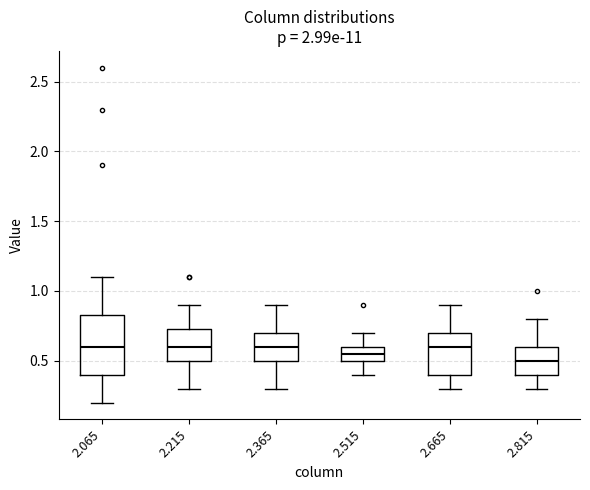

Reading left to right, read every box against the y-axis: the position of its median line, the range the box covers, and the ends of its whiskers. The values are not printed on the chart, so give them approximately, as read against the axis.

2.065: median 0.60, box 0.40 to 0.85, whiskers 0.20 to 1.10
2.215: median 0.60, box 0.50 to 0.75, whiskers 0.30 to 0.90
2.365: median 0.60, box 0.50 to 0.70, whiskers 0.30 to 0.90
2.515: median 0.55, box 0.50 to 0.60, whiskers 0.40 to 0.70
2.665: median 0.60, box 0.40 to 0.70, whiskers 0.30 to 0.90
2.815: median 0.50, box 0.40 to 0.60, whiskers 0.30 to 0.80